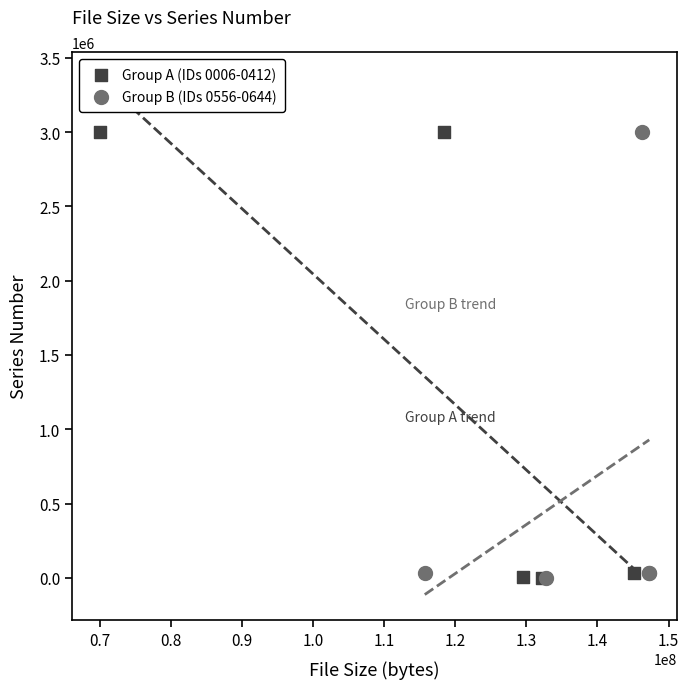

What are all the series names shown in the legend?

Group A (IDs 0006-0412), Group B (IDs 0556-0644)